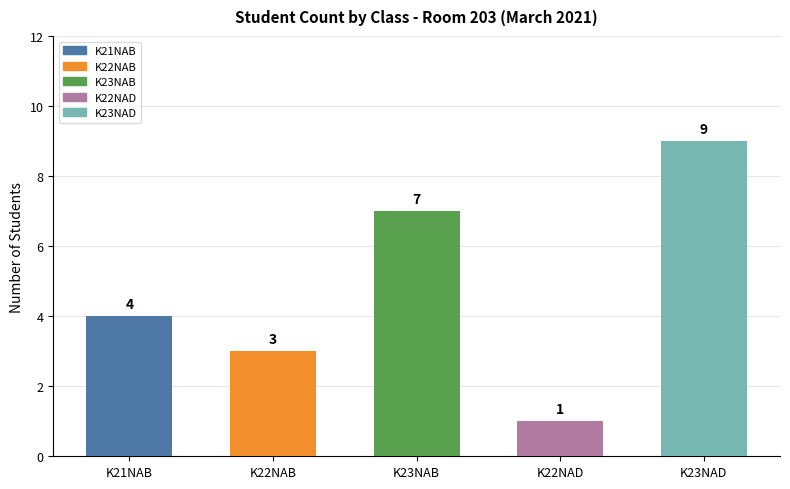

What is the maximum value shown in the chart?

9